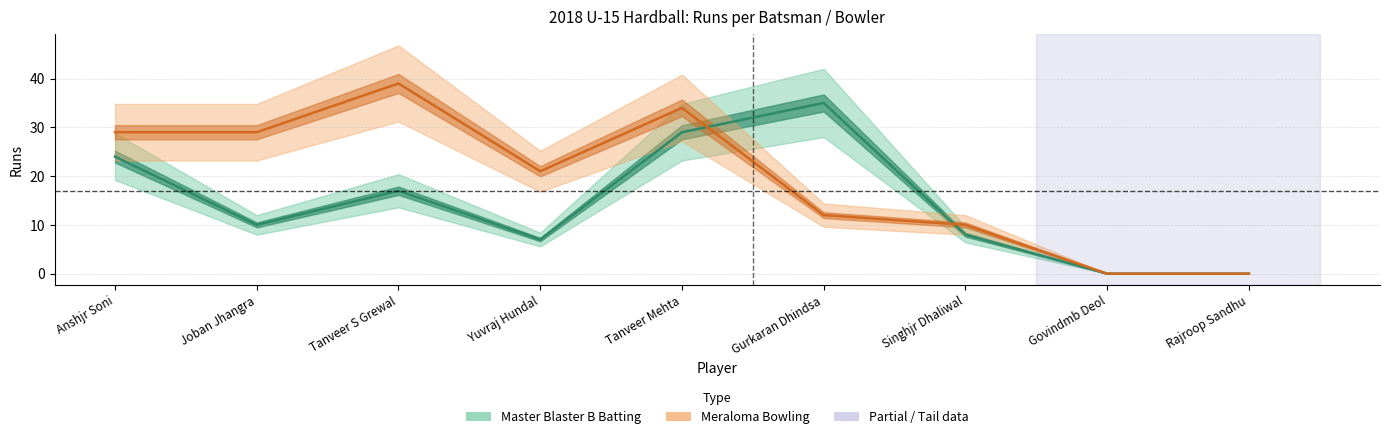

Is the value of Master Blaster B Batting at Gurkaran Dhindsa greater than the value of Meraloma Bowling Runs at Gurkaran Dhindsa?

Yes